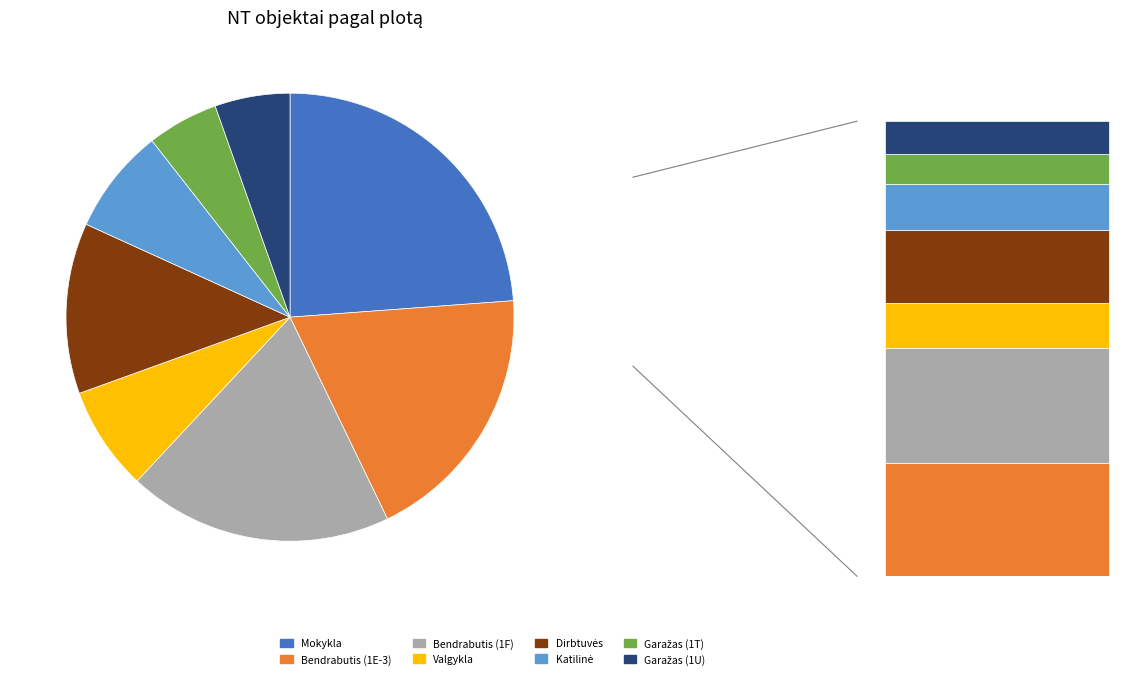

To the nearest percent, what is the average slice percentage?

12%